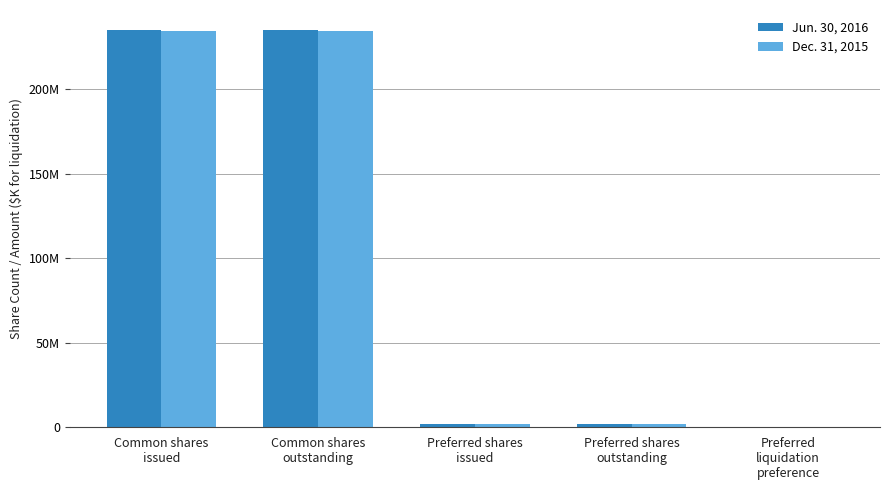

What is the total value across all series at Preferred shares
issued?

3870800